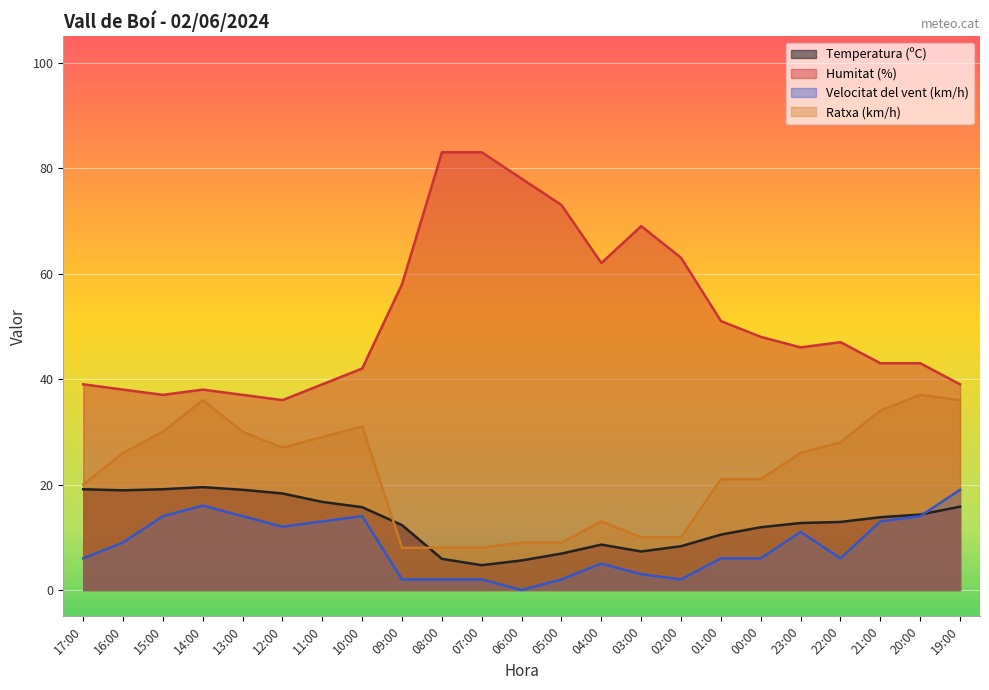

Which series changed the most between 16:00 and 03:00?

Humitat (%)